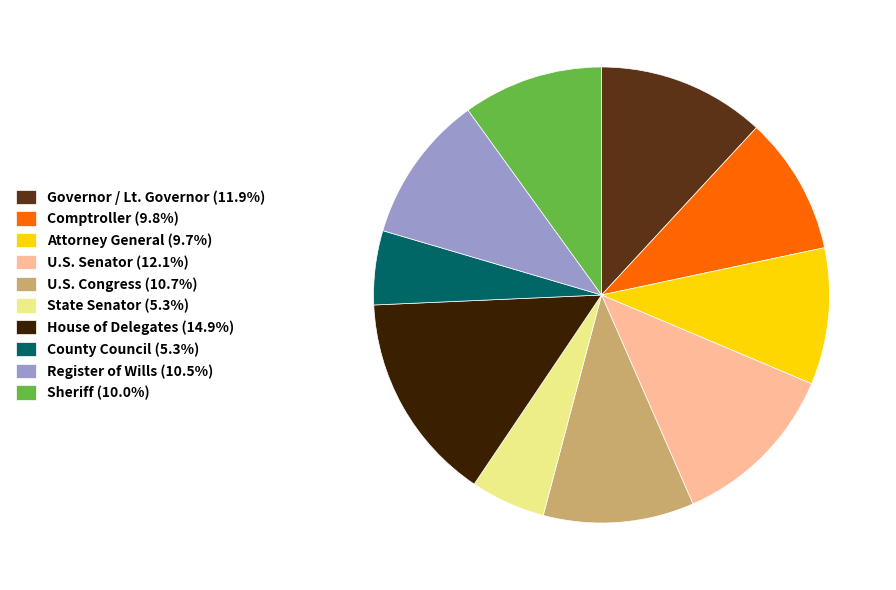

Is the sum of State Senator and U.S. Congress greater than half?

No